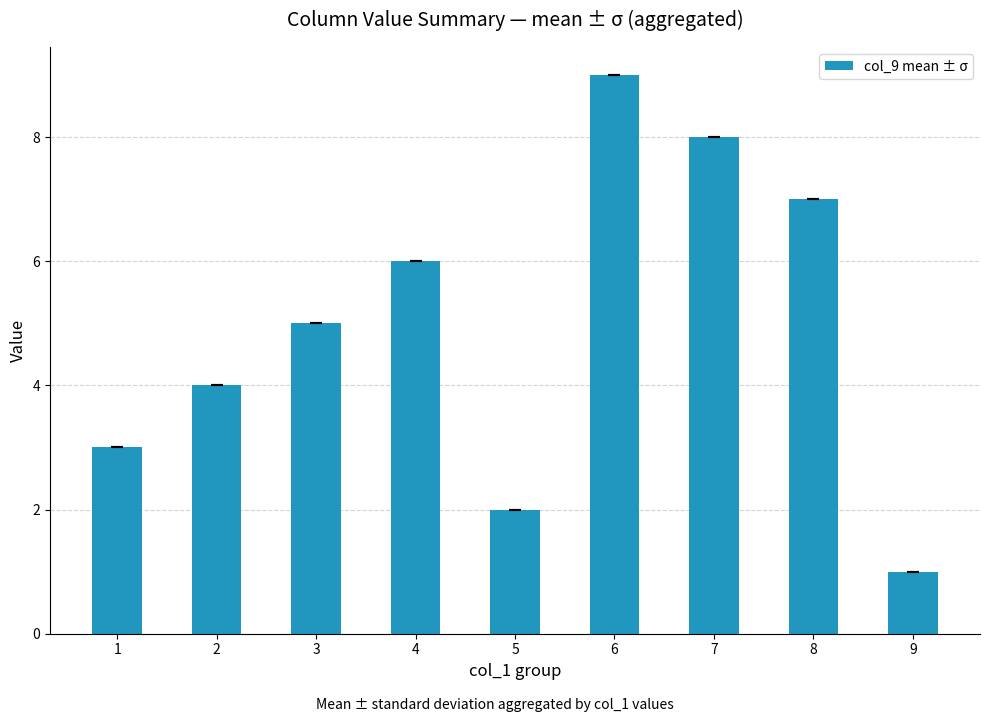

List the labels in order of value, smallest first.

9, 5, 1, 2, 3, 4, 8, 7, 6